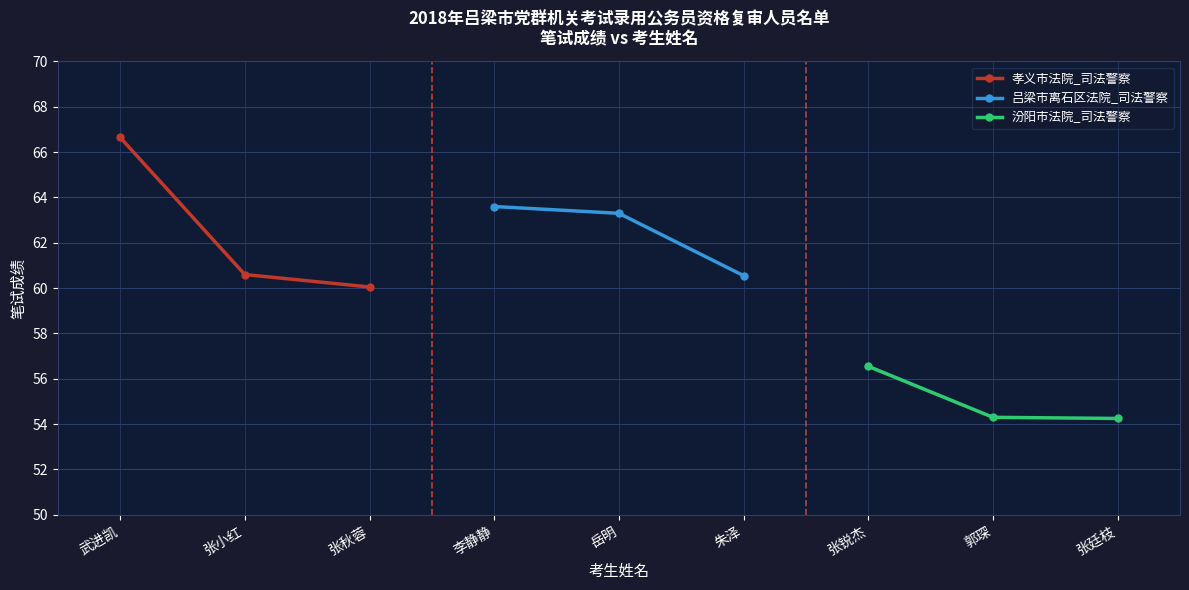

What is the approximate value of 孝义市法院_司法警察 at 张小红?

60.6